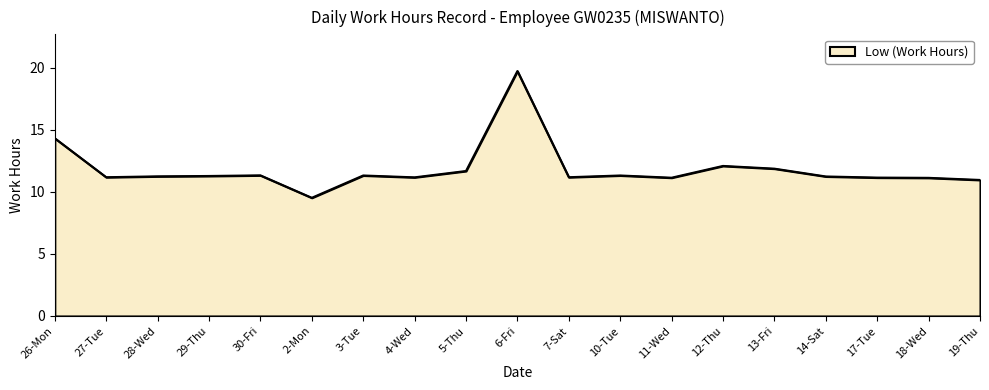

What is the ratio of the value at 7-Sat to the value at 6-Fri?

0.6